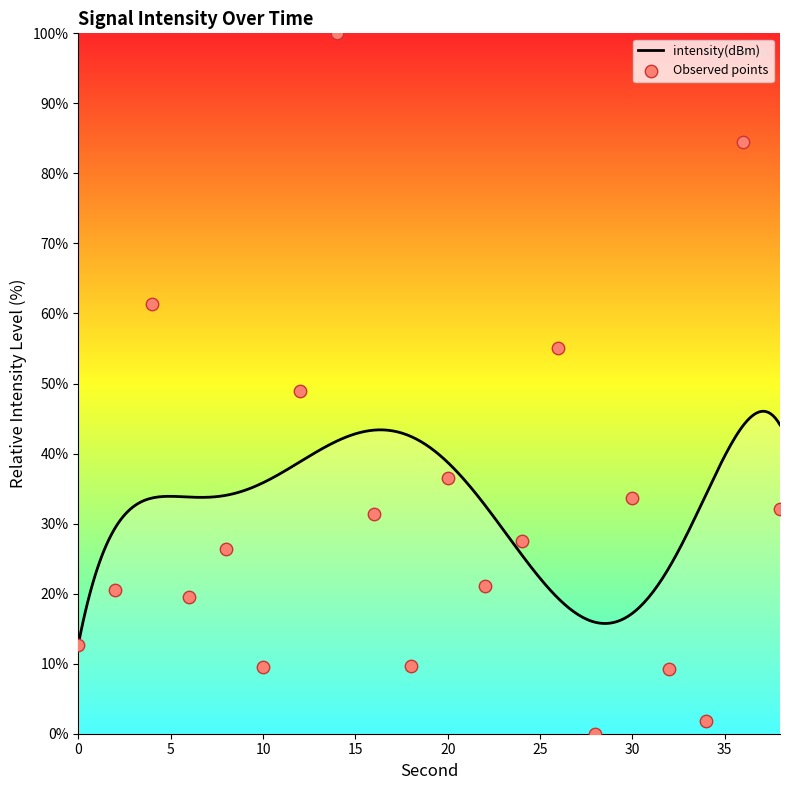

Approximately how many times larger is the value at 0 compared to 36?

0.2